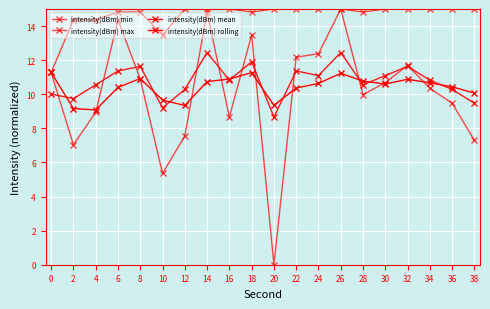

Read the intensity(dBm) min value at 26.

15.0